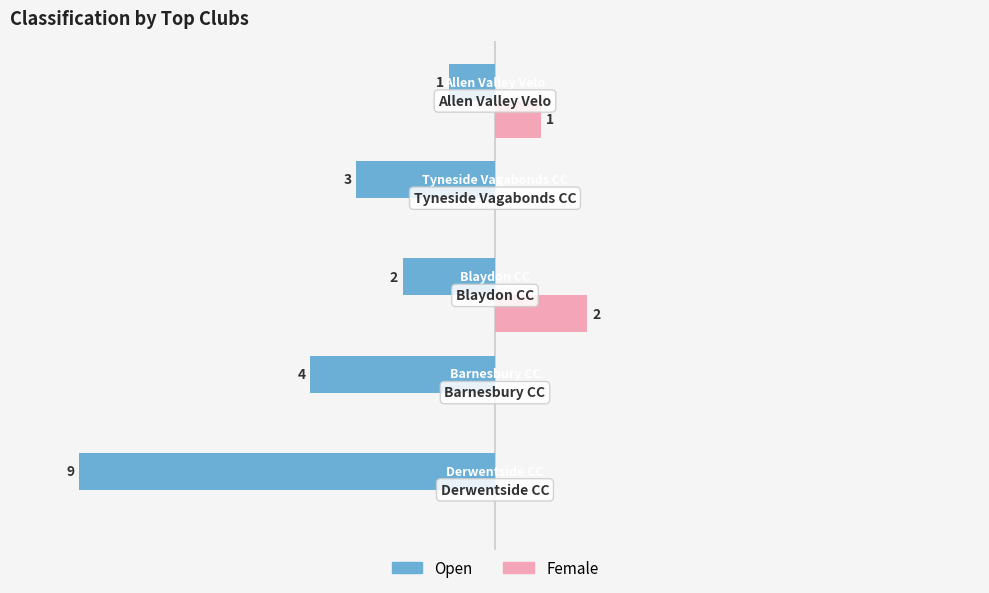

At which label does Female reach its peak?

Blaydon CC